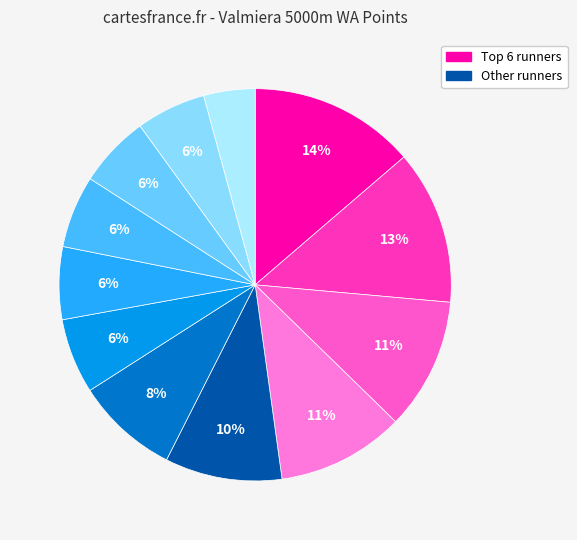

Count the number of slices in the pie.

12